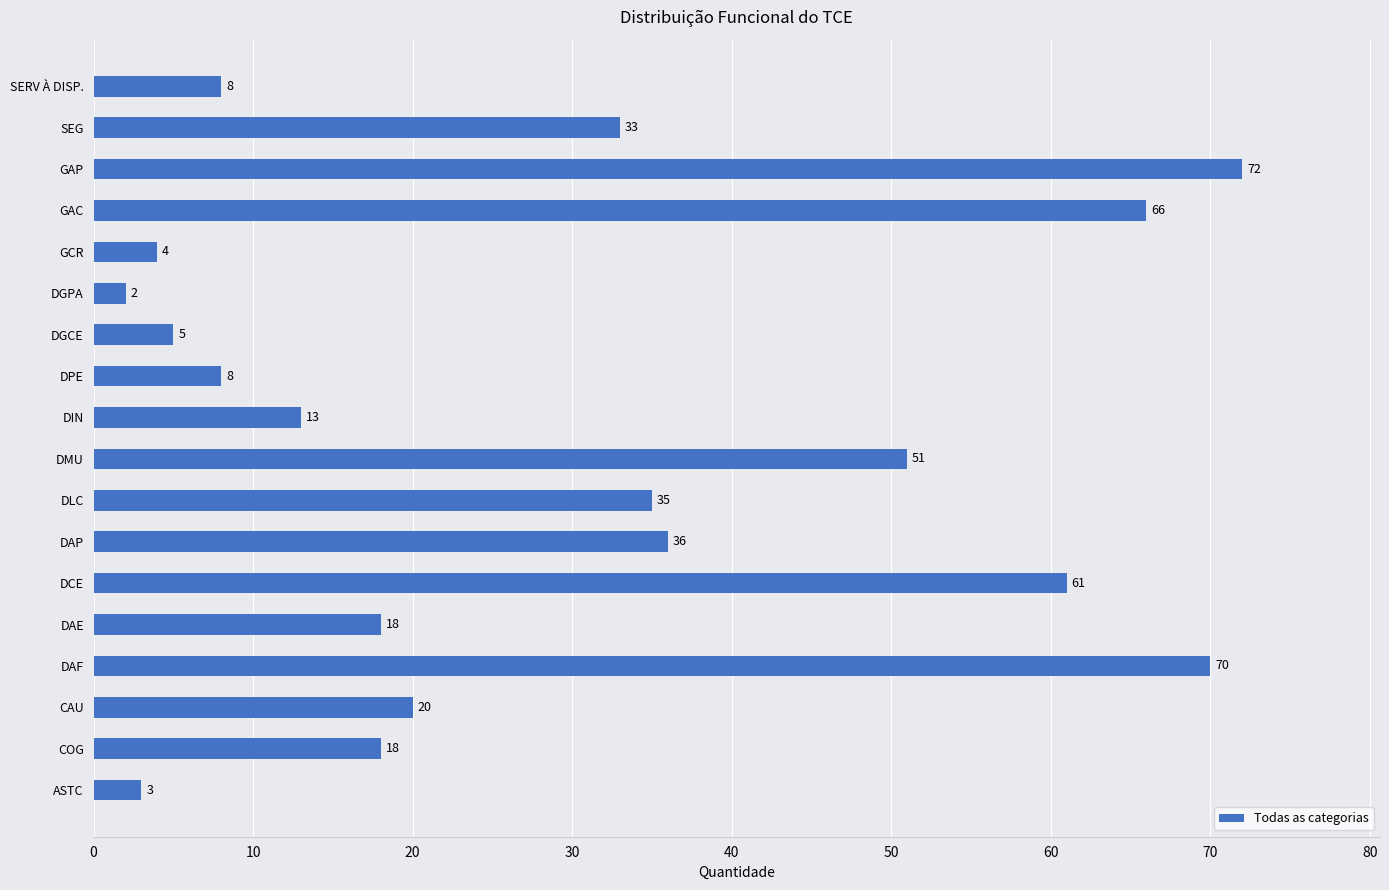

How many categories are shown in the chart?

18